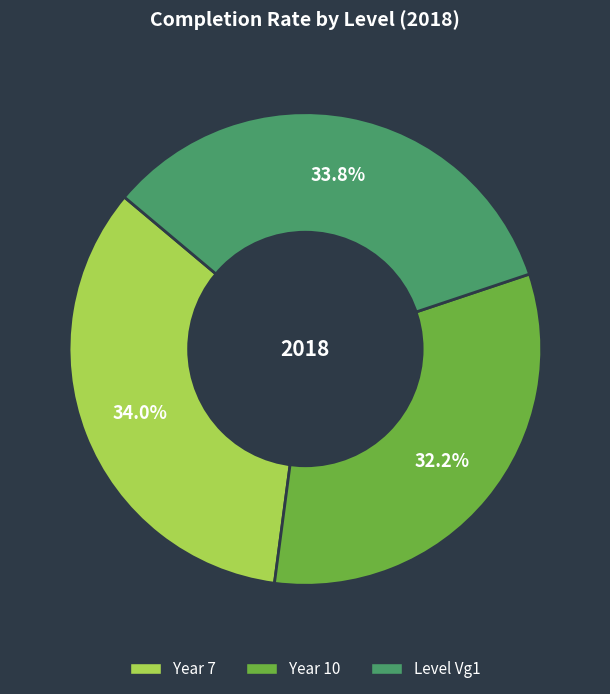

To the nearest percent, what is the combined percentage of Year 10 and Level Vg1?

66%